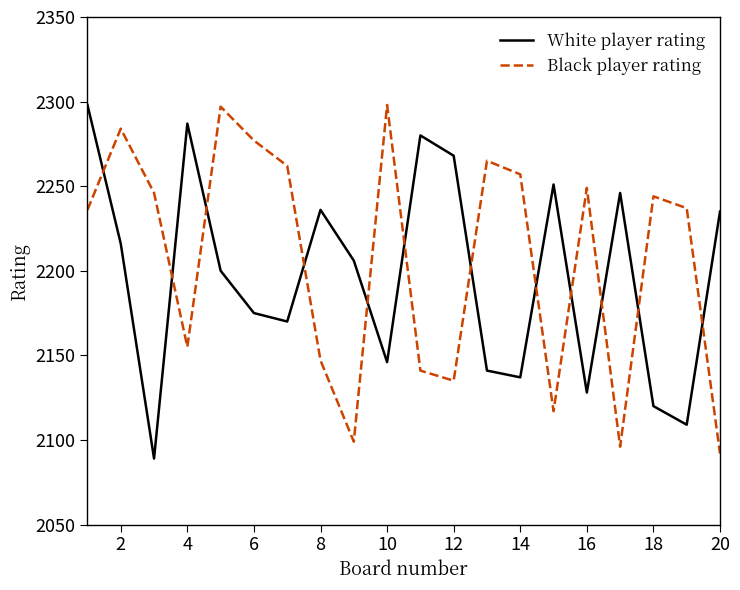

What is the difference between the maximum and minimum values in the Black player rating series?

206